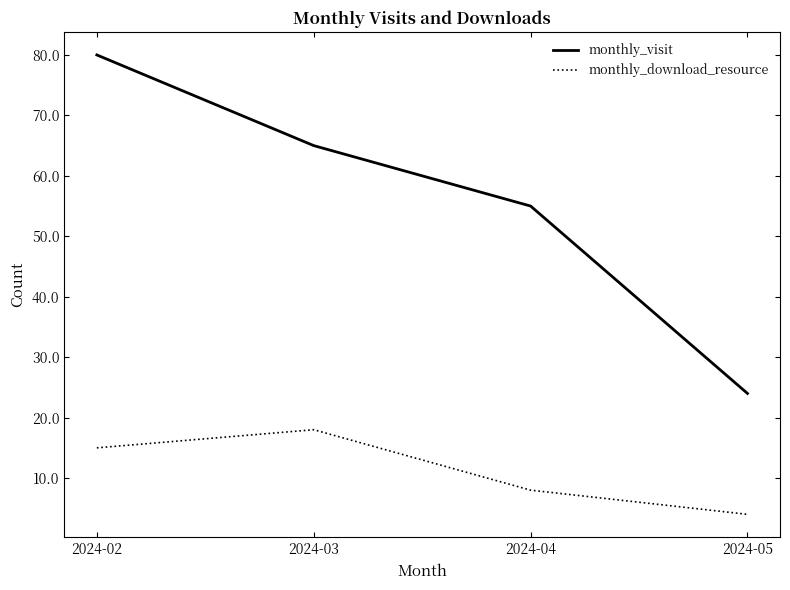

What is the difference between the maximum and minimum values in the monthly_visit series?

56